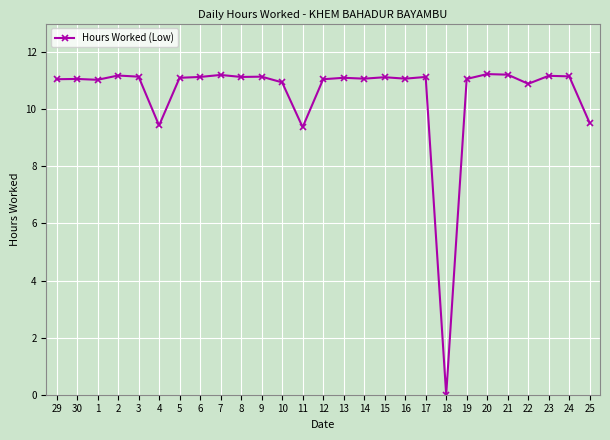

At which category does the chart reach its minimum across all series?

18